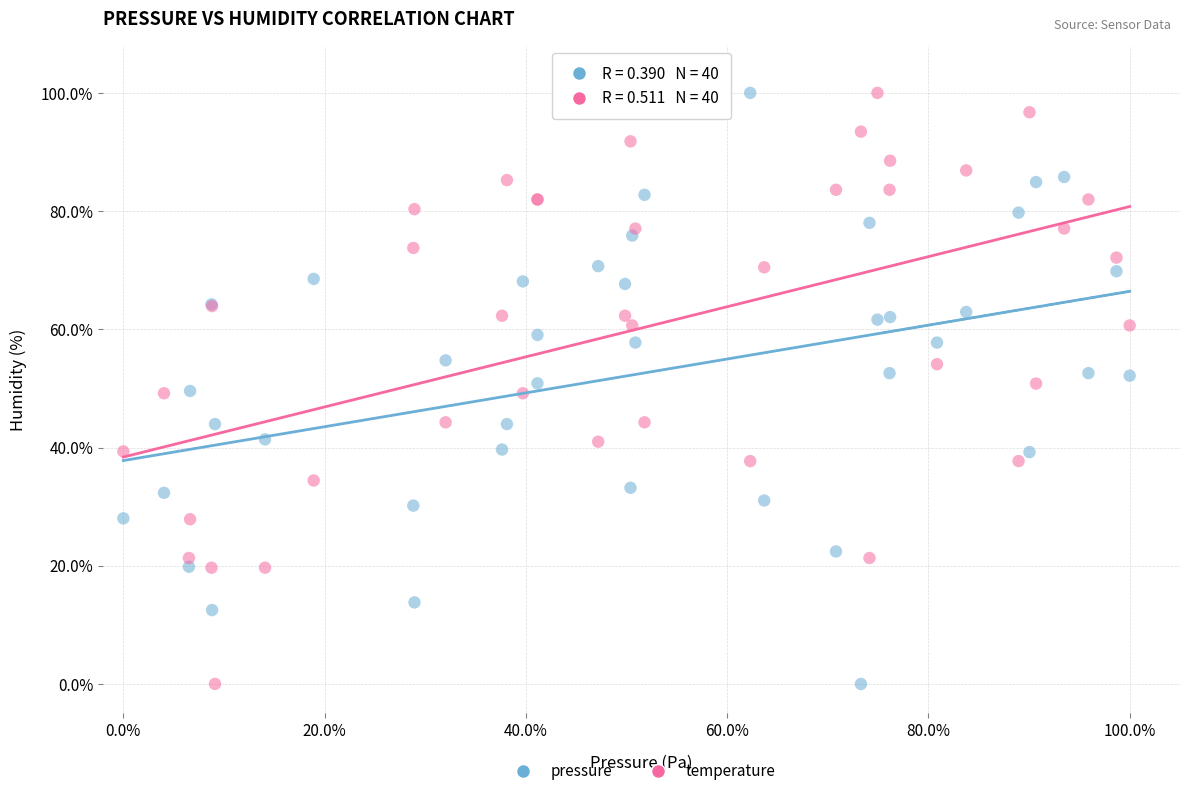

What are all the series names shown in the legend?

pressure, temperature